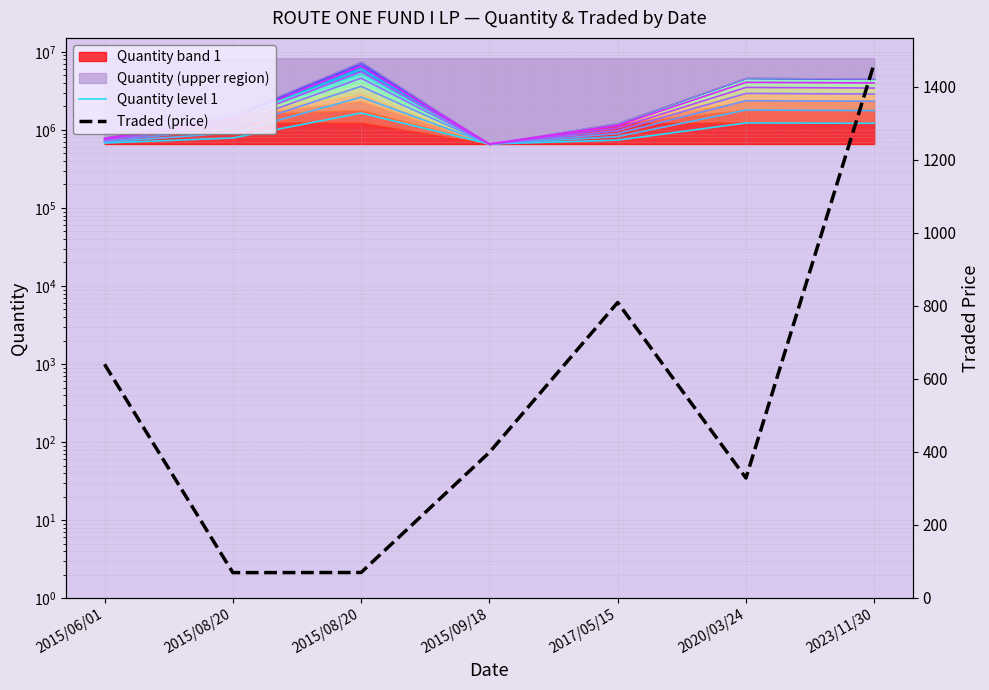

Reading left to right, extract all data points from this chart.

Quantity level 1: 2015/06/01=679142.9	2015/08/20=788663.1	2015/08/20=1645806.0	2015/09/18=660000.0	2017/05/15=740242.9	2020/03/24=1229000.0	2023/11/30=1216428.6
Traded (price): 2015/06/01=640.0	2015/08/20=69.4	2015/08/20=69.8	2015/09/18=398.7	2017/05/15=809.1	2020/03/24=328.4	2023/11/30=1463.9